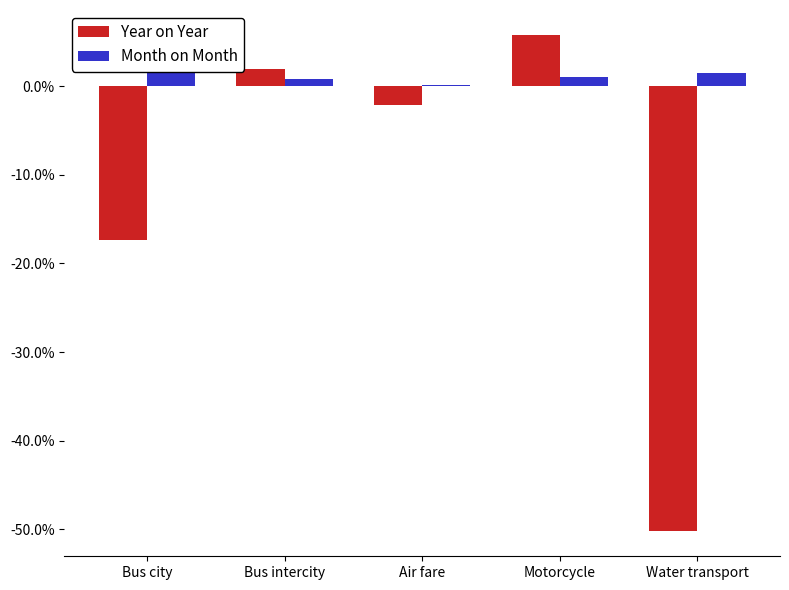

Between Bus intercity and Water transport, which series saw the biggest shift?

Year on Year